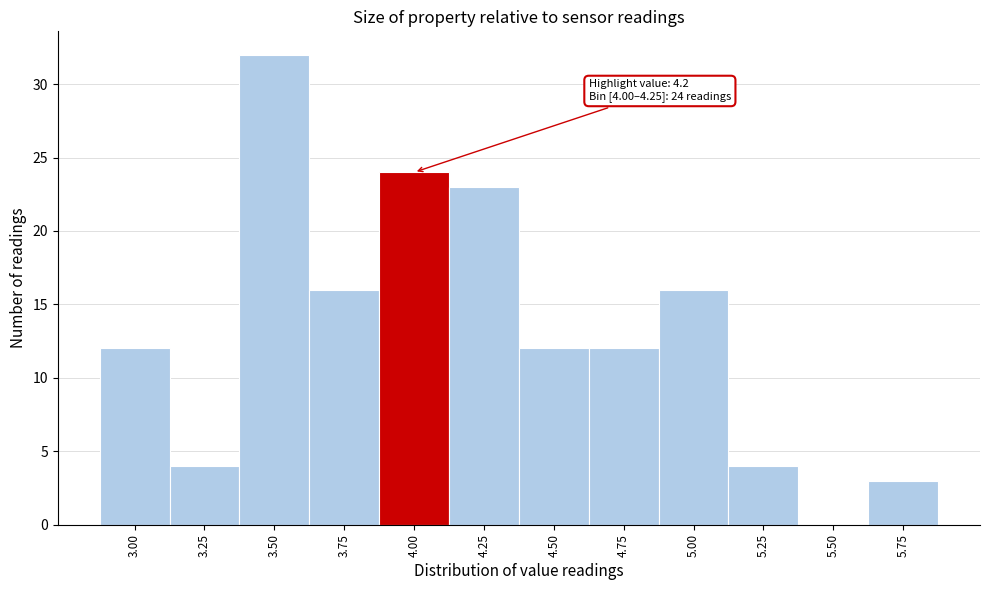

Reading right to left, extract all data points from this chart.

5.75=3	5.50=0	5.25=4	5.00=16	4.75=12	4.50=12	4.25=23	4.00=24	3.75=16	3.50=32	3.25=4	3.00=12